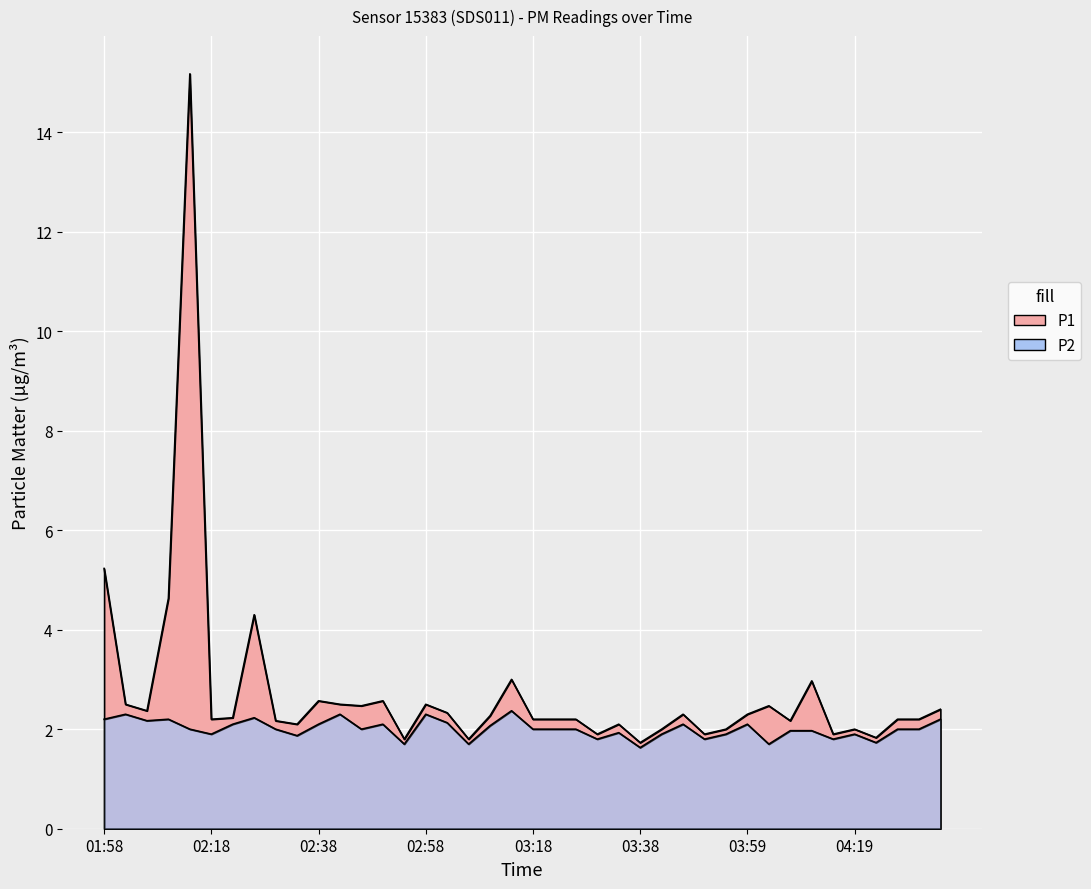

What value does the P2 series have at 04:11?

2.0